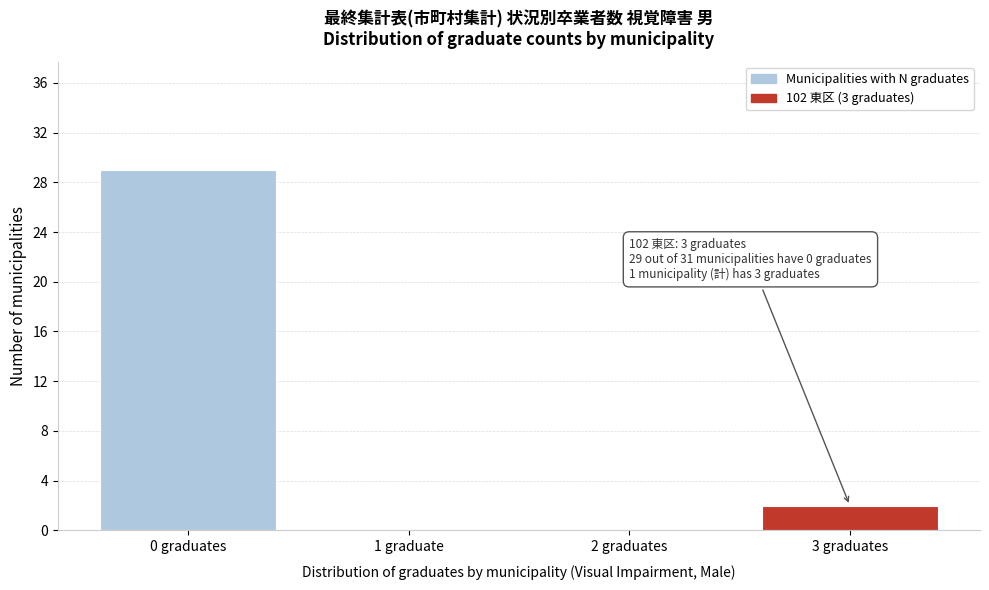

Reading left to right, what are all the values shown in this chart?

0 graduates=29	1 graduate=0	2 graduates=0	3 graduates=2